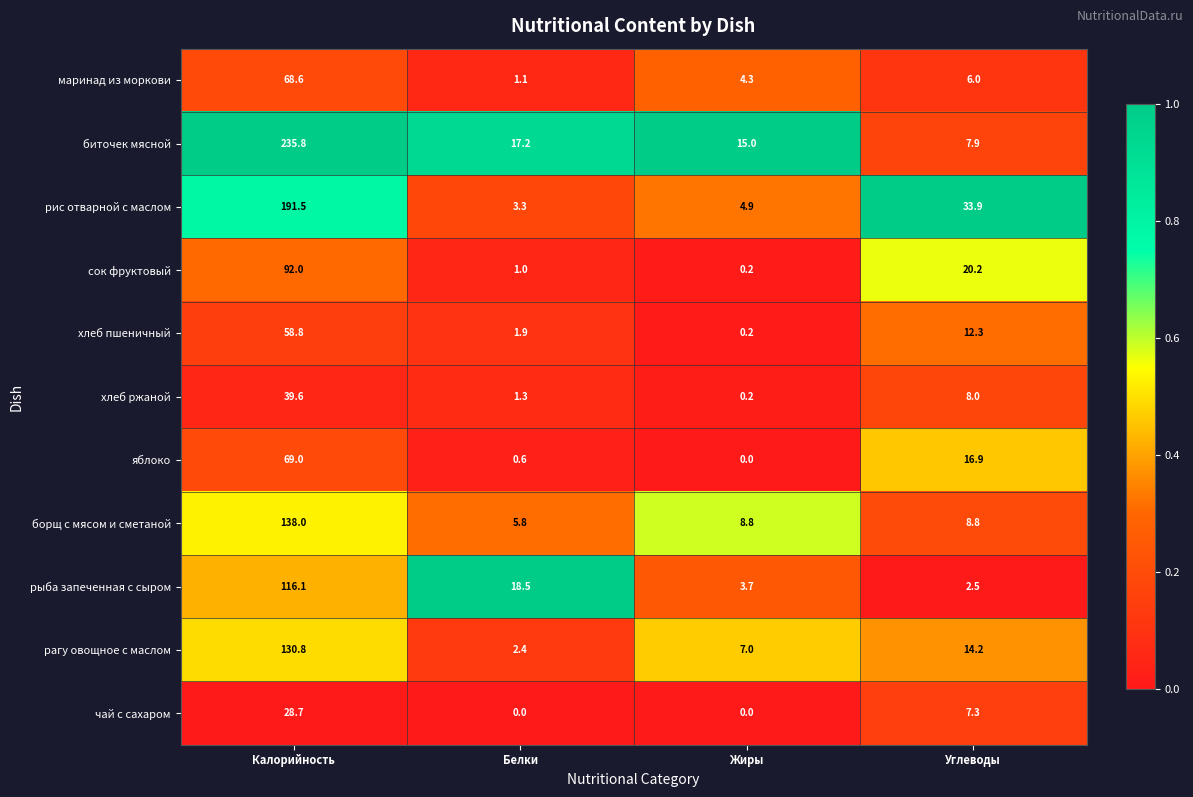

At Белки, list the series in order from largest to smallest.

рыба запеченная с сыром, биточек мясной, борщ с мясом и сметаной, рис отварной с маслом, рагу овощное с маслом, хлеб пшеничный, хлеб ржаной, маринад из моркови, сок фруктовый, яблоко, чай с сахаром